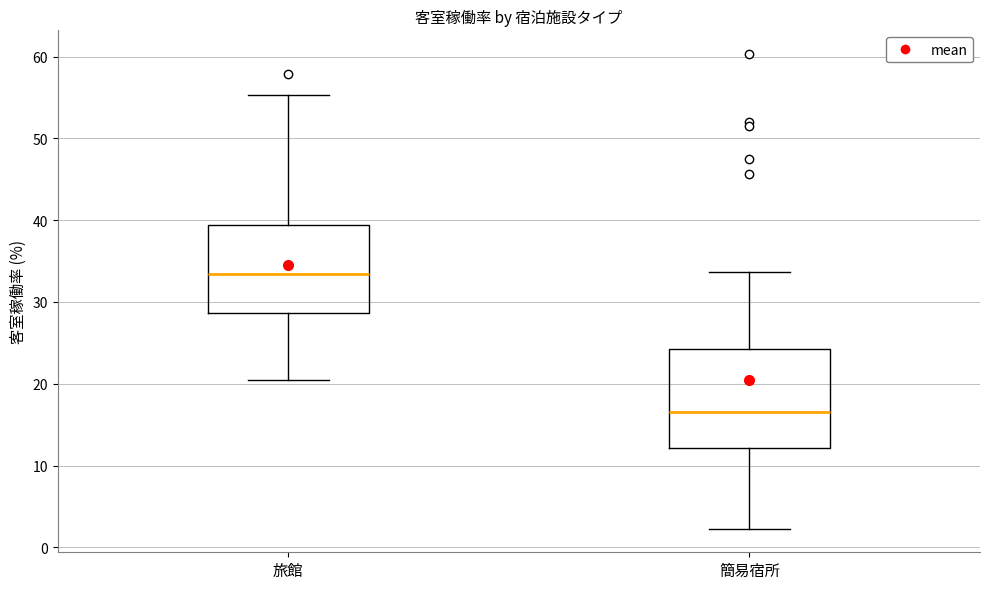

Which box has the lowest median line?

簡易宿所